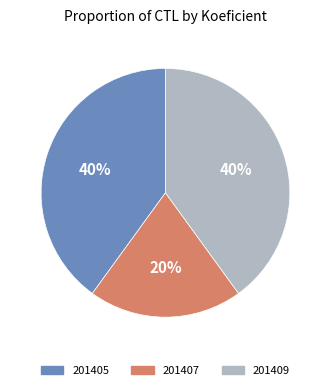

To the nearest percent, what percentage of the pie is 201407?

20%